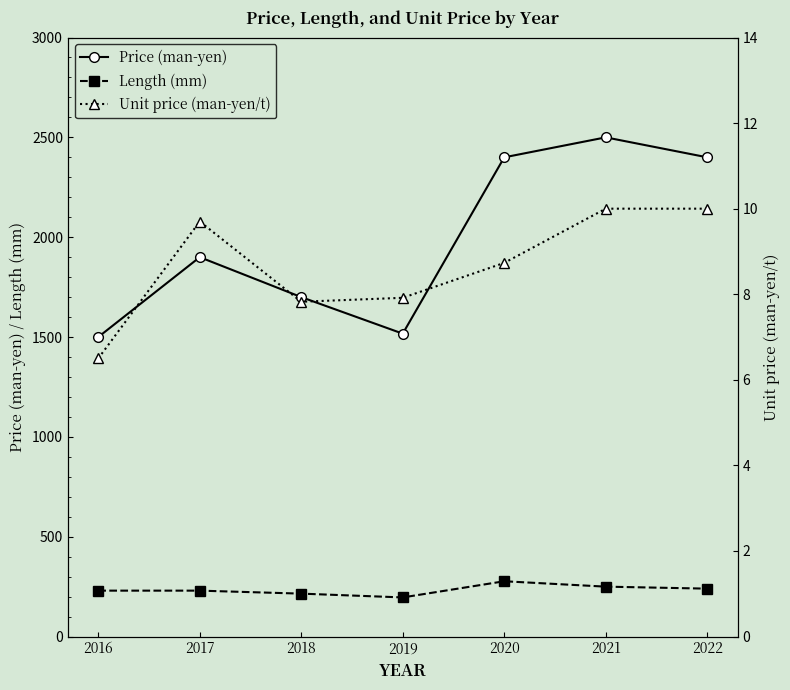

At which label is Length (mm) closest to 236?

2022